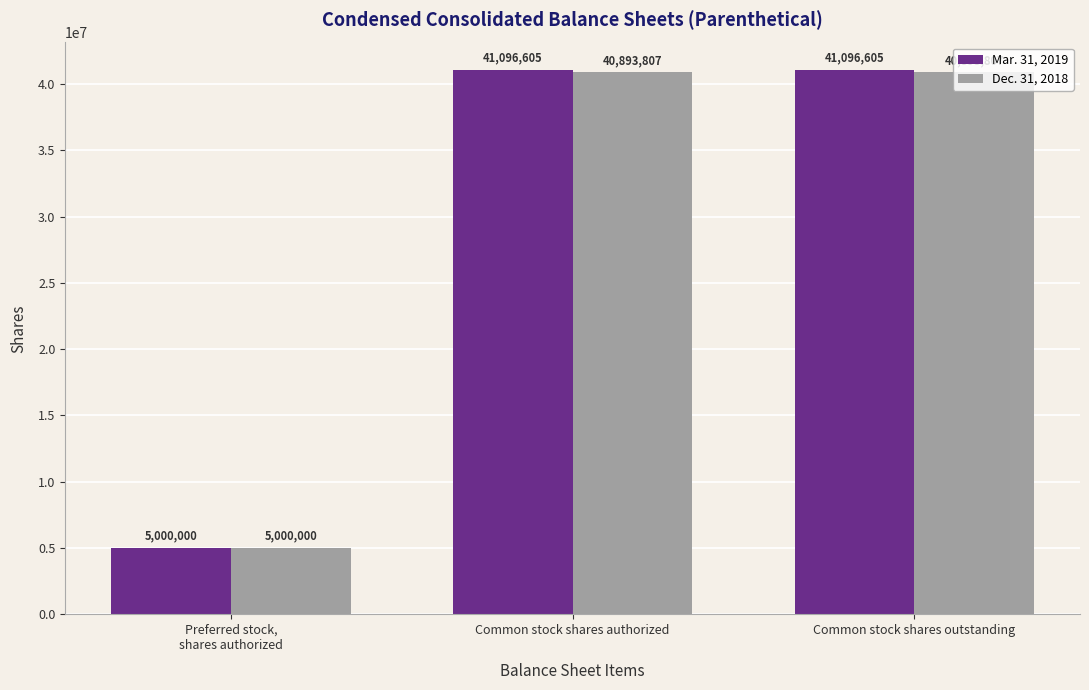

List the series in order of their peak value, lowest first.

Dec. 31, 2018, Mar. 31, 2019